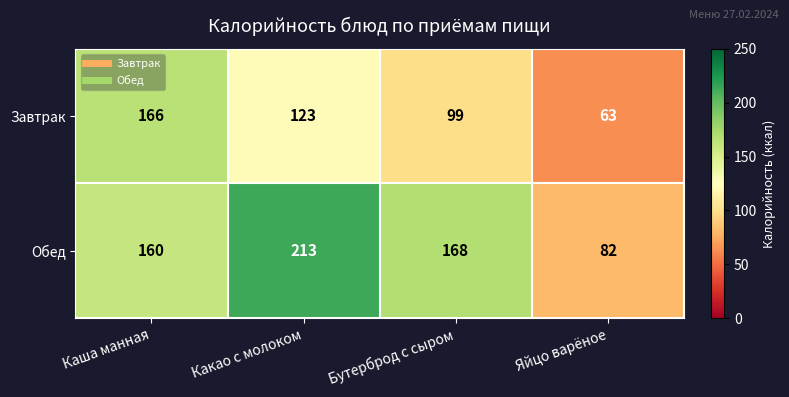

What is the maximum value shown in the chart?

213